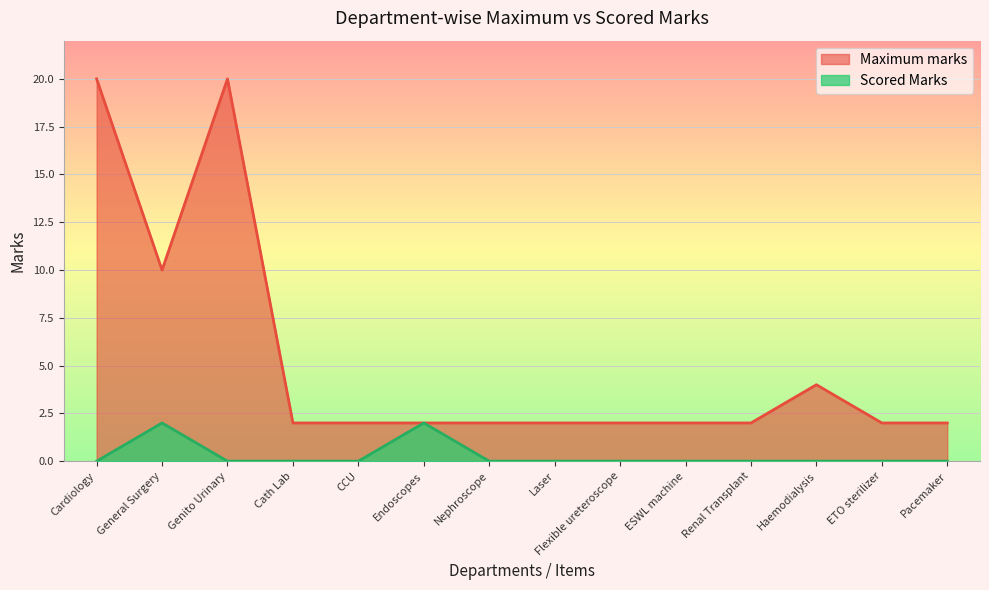

In Maximum marks, how many points are lower than both neighbors (excluding endpoints)?

1